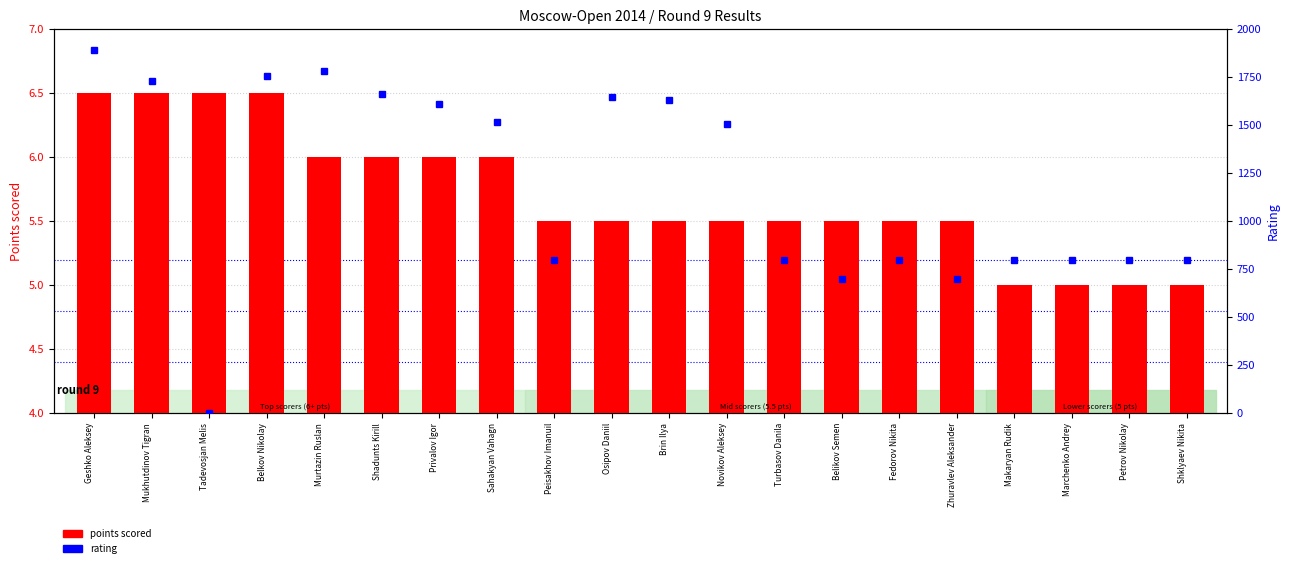

At Tadevosjan Melis, list the series in order from largest to smallest.

points scored, rating